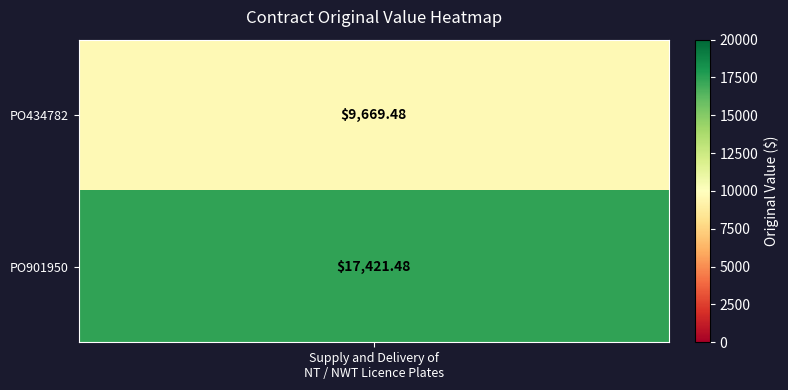

Which series has the largest total across all categories?

PO901950